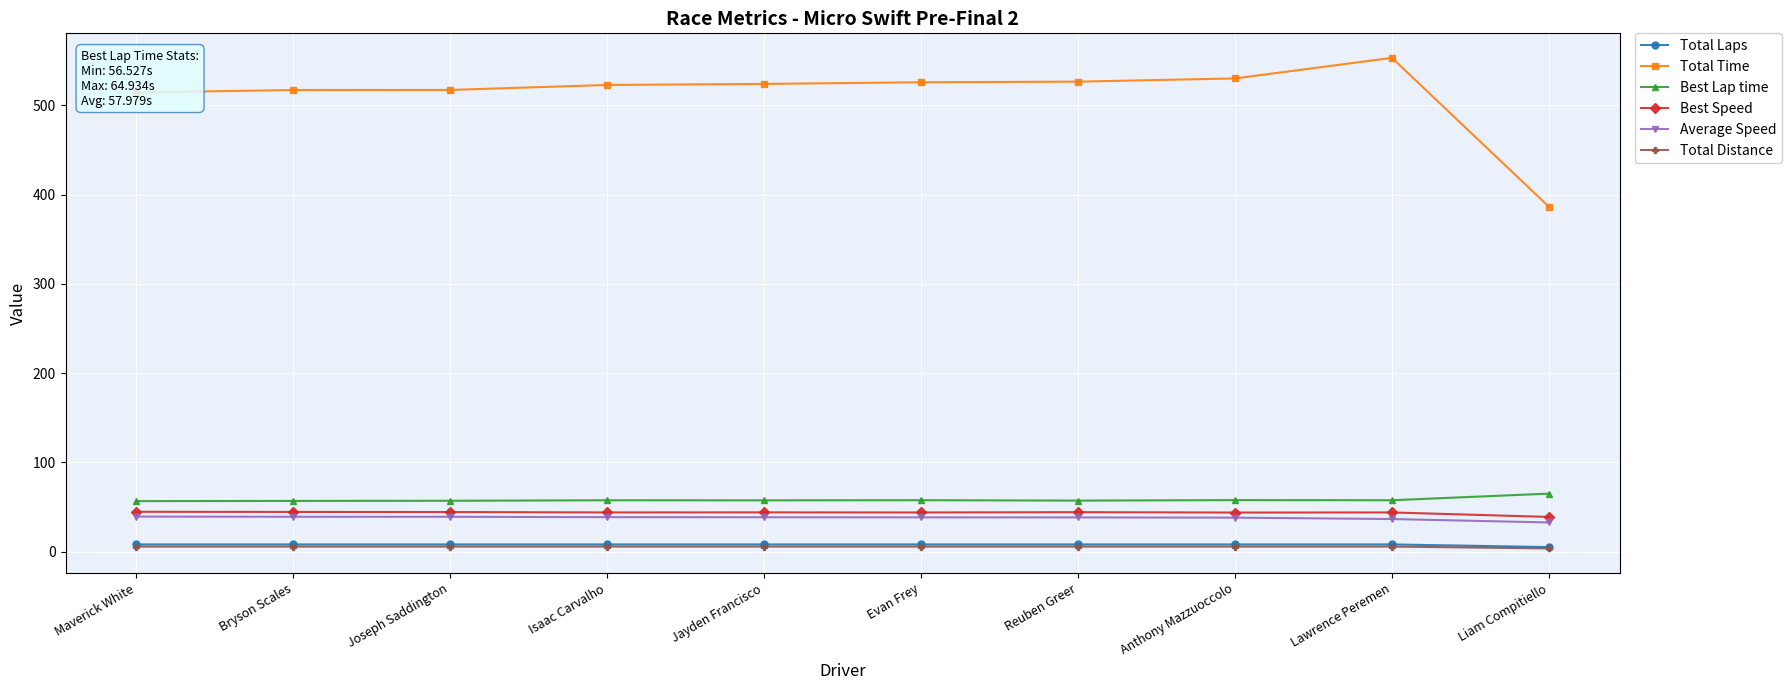

The value of Best Lap time at Maverick White is 56.5. True or false?

True